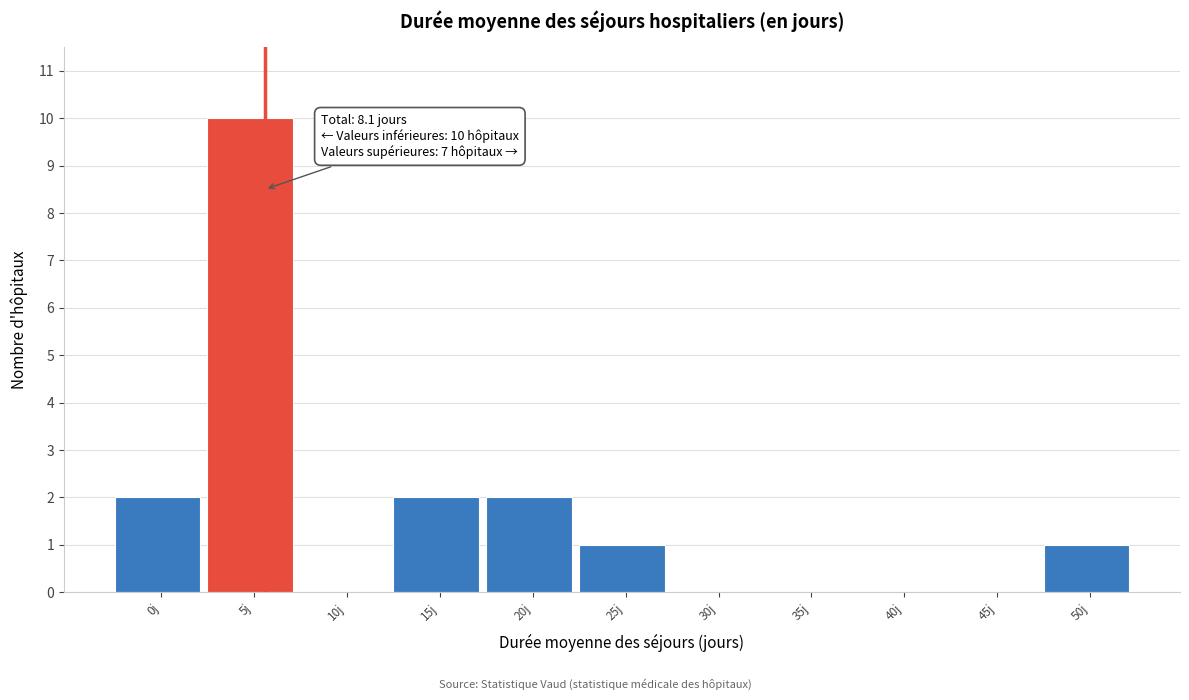

Reading left to right, extract all data points from this chart.

0j=2	5j=10	10j=0	15j=2	20j=2	25j=1	30j=0	35j=0	40j=0	45j=0	50j=1